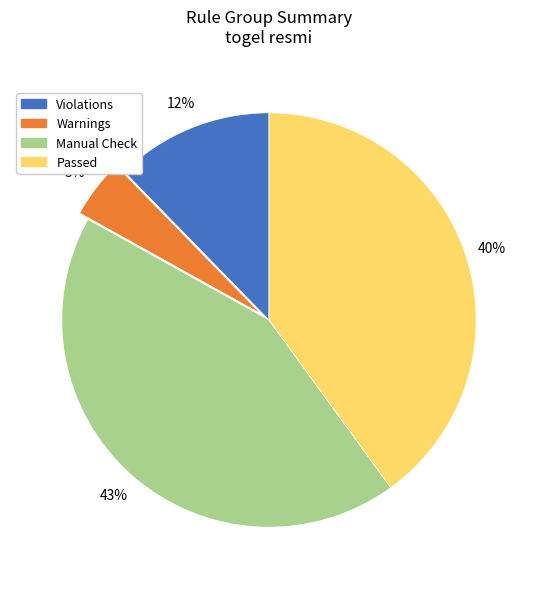

Is there any slice that represents more than half of the pie?

No